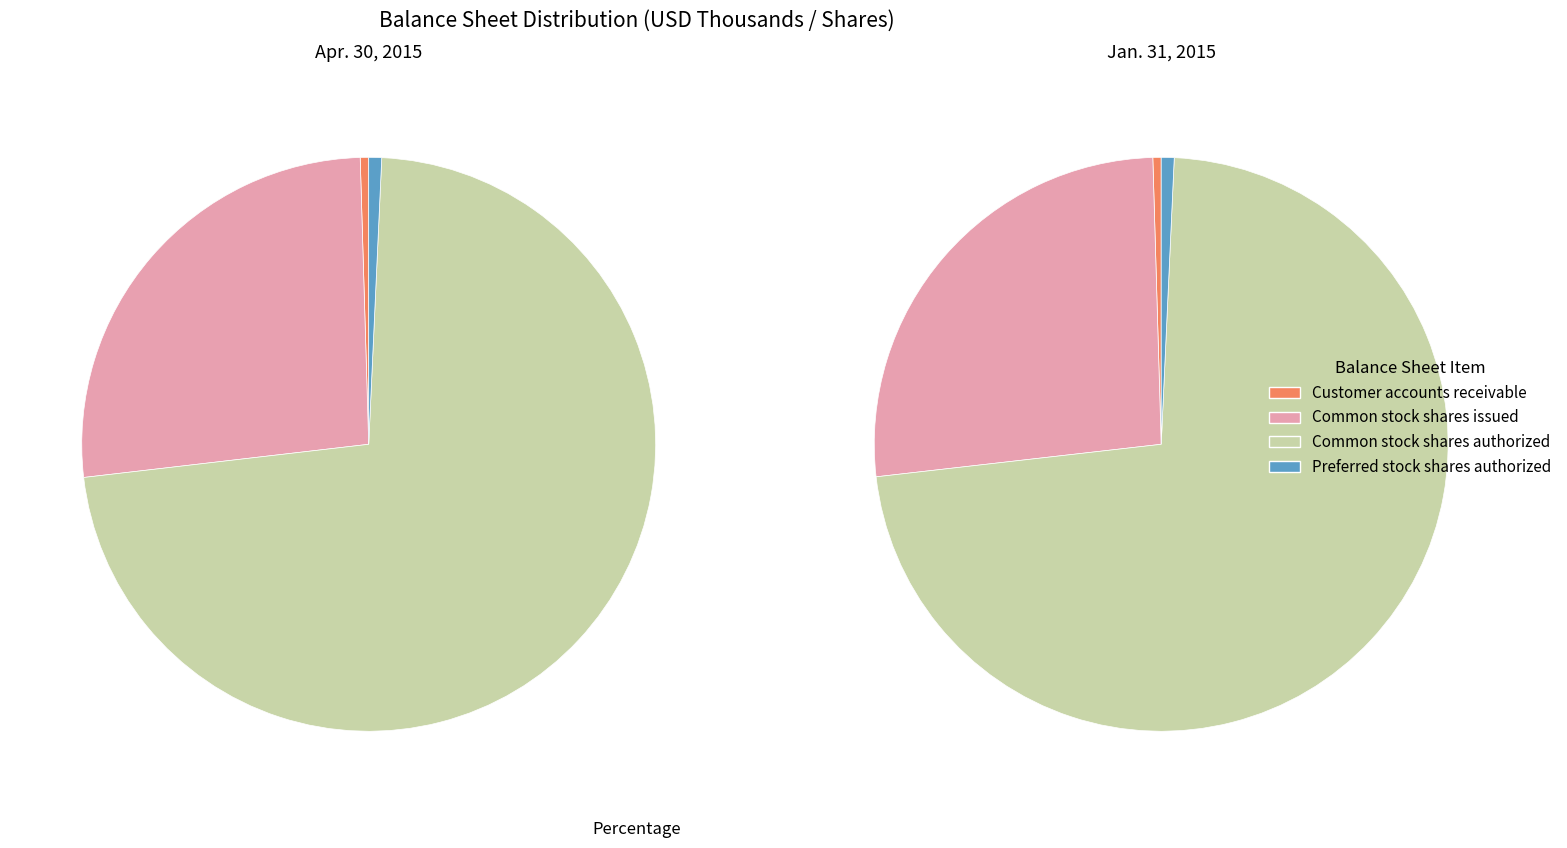

What percentage do Common stock shares authorized and Common stock shares issued together represent?

98.8%